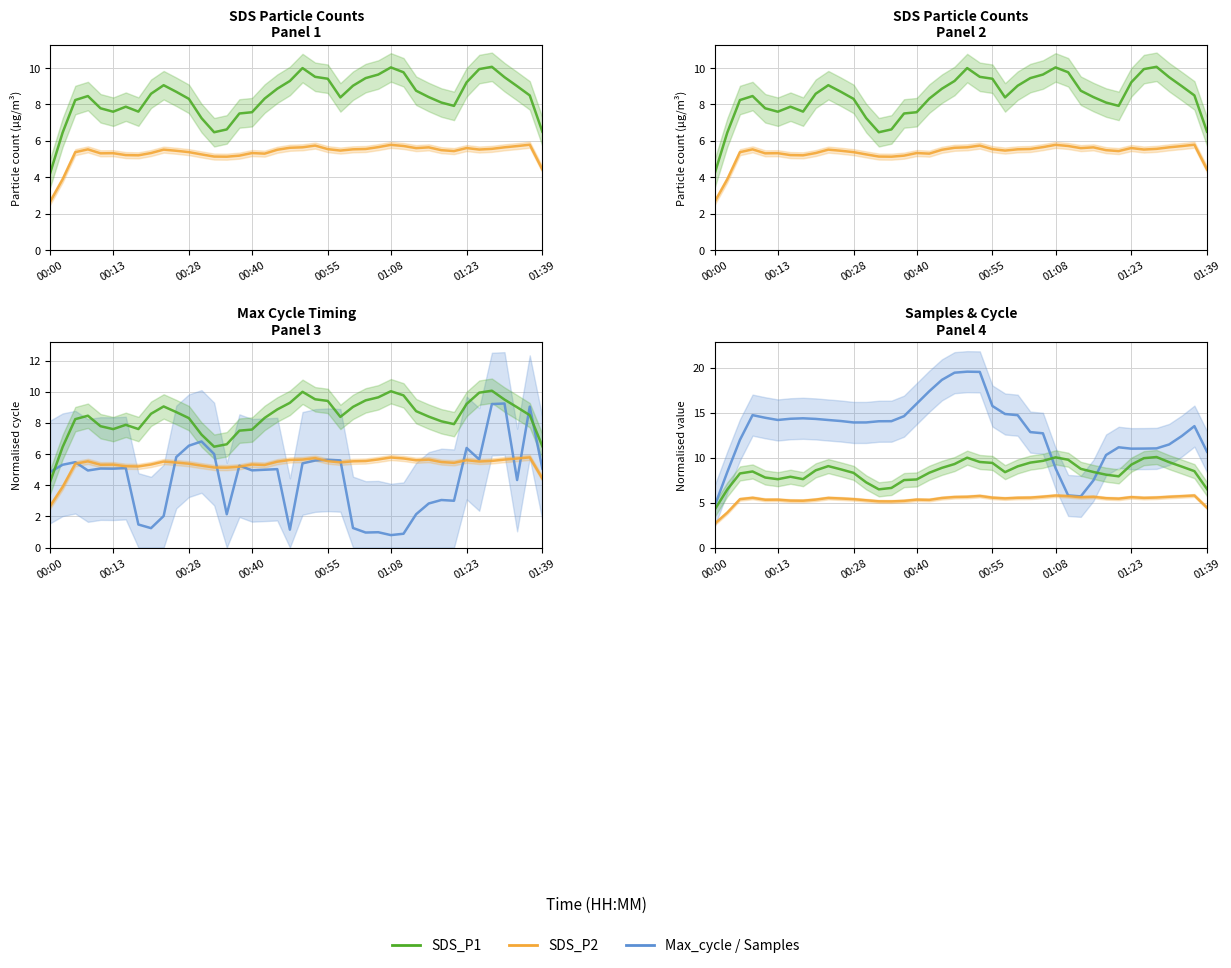

What is the difference between the maximum and minimum values in the Max_cycle series?

8.4